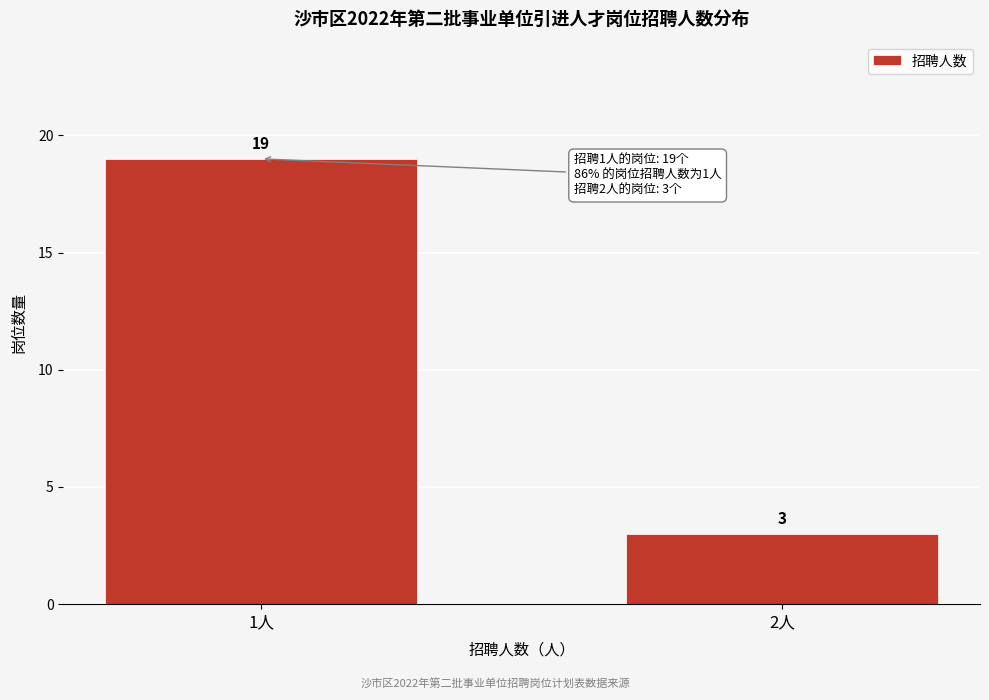

Reading left to right, what are all the values shown in this chart?

1人=19	2人=3